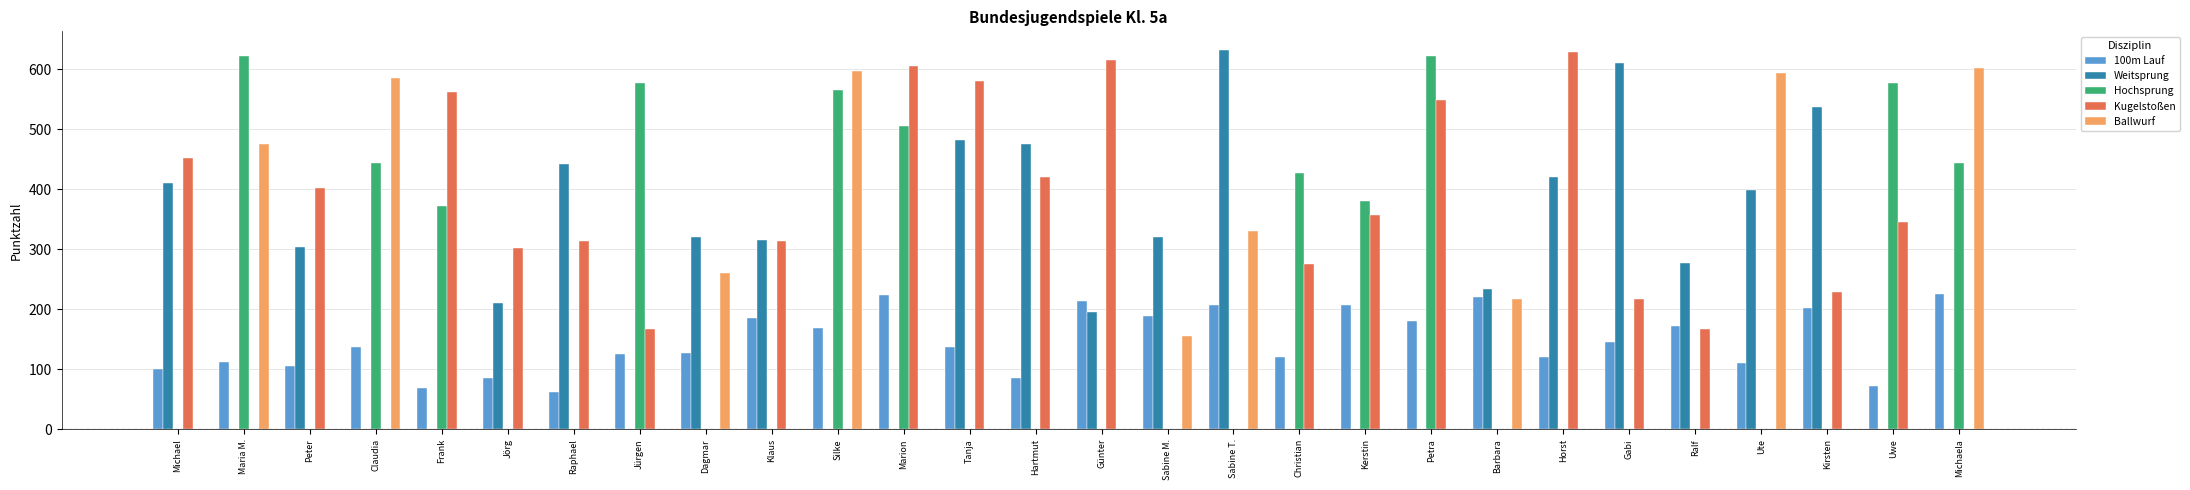

Between Maria M. and Peter, which series saw the biggest shift?

Hochsprung